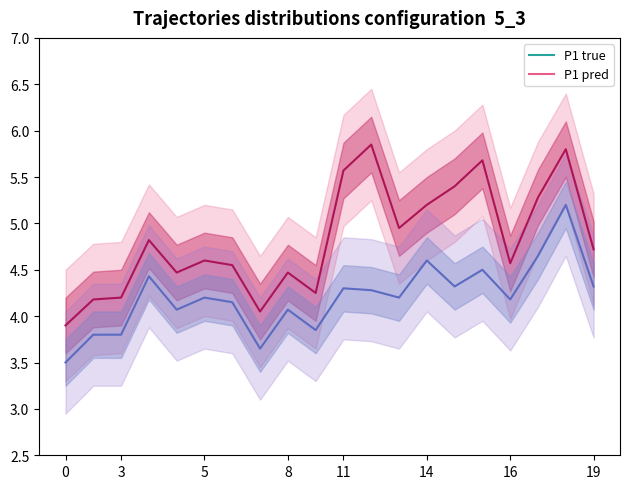

Does the chart have visible grid lines?

No